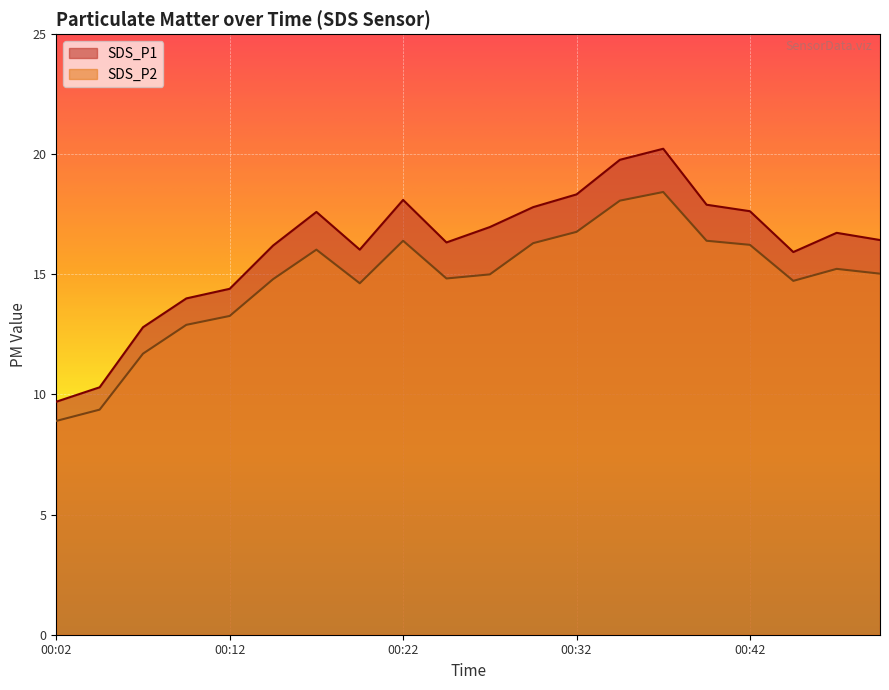

Which series changed the most between 00:12 and 00:42?

SDS_P1